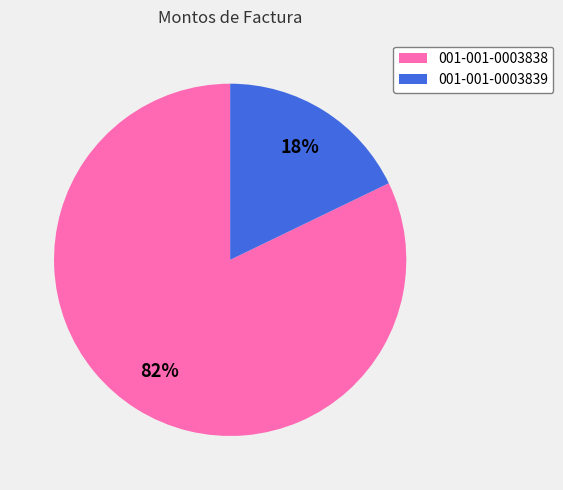

Is there any slice that represents more than half of the pie?

Yes